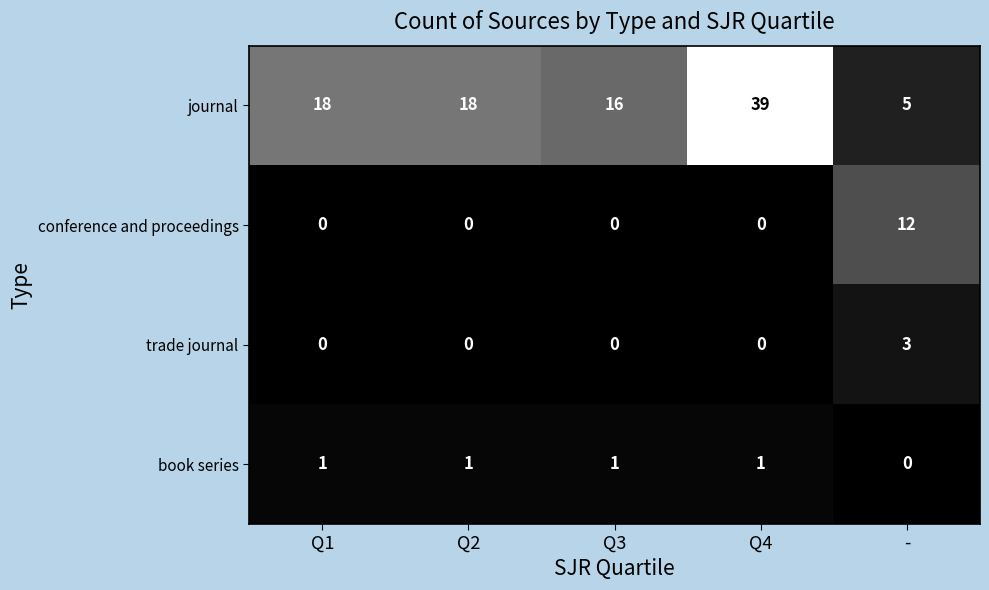

Rank the series by their maximum value, from highest to lowest.

journal, conference and proceedings, trade journal, book series